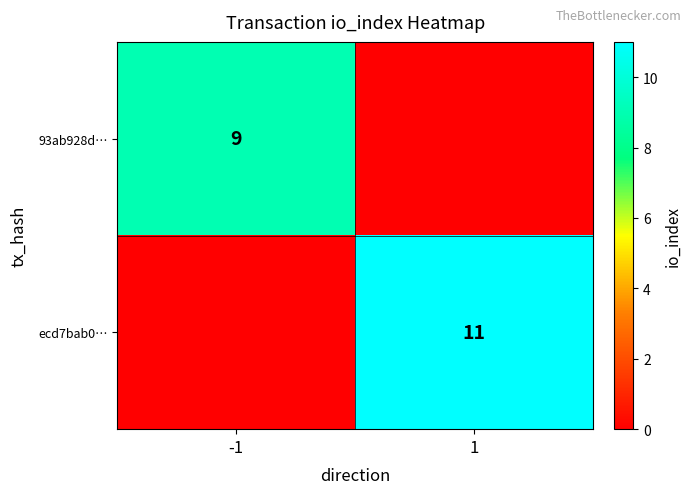

Is the value of ecd7bab0… at 1 greater than the value of 93ab928d… at -1?

Yes